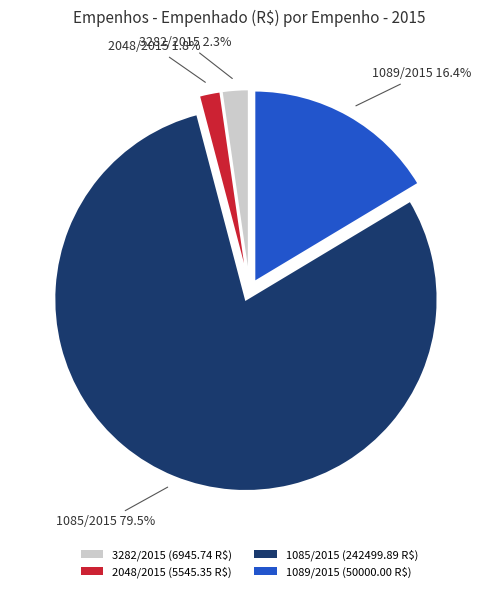

To the nearest percent, what percentage of the pie is 2048/2015?

2%